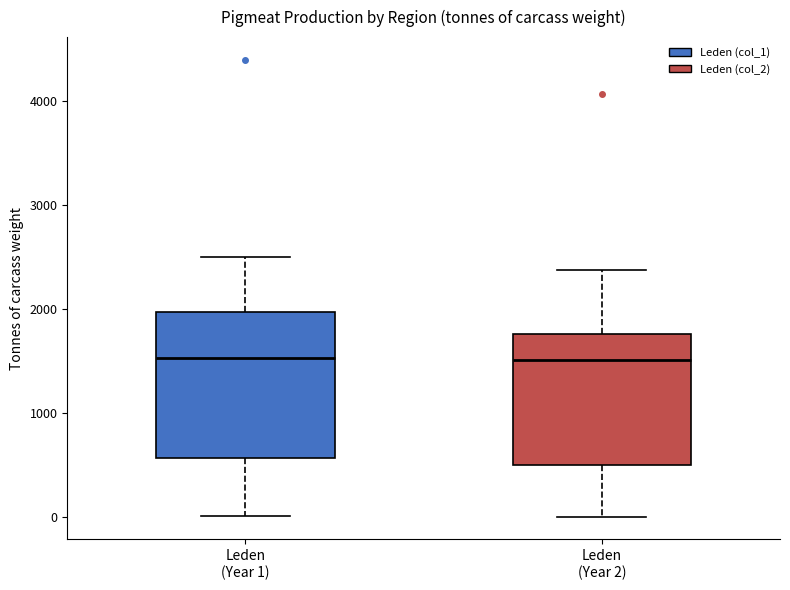

Which box is the tallest, from its lower edge to its upper edge?

Leden (Year 1)